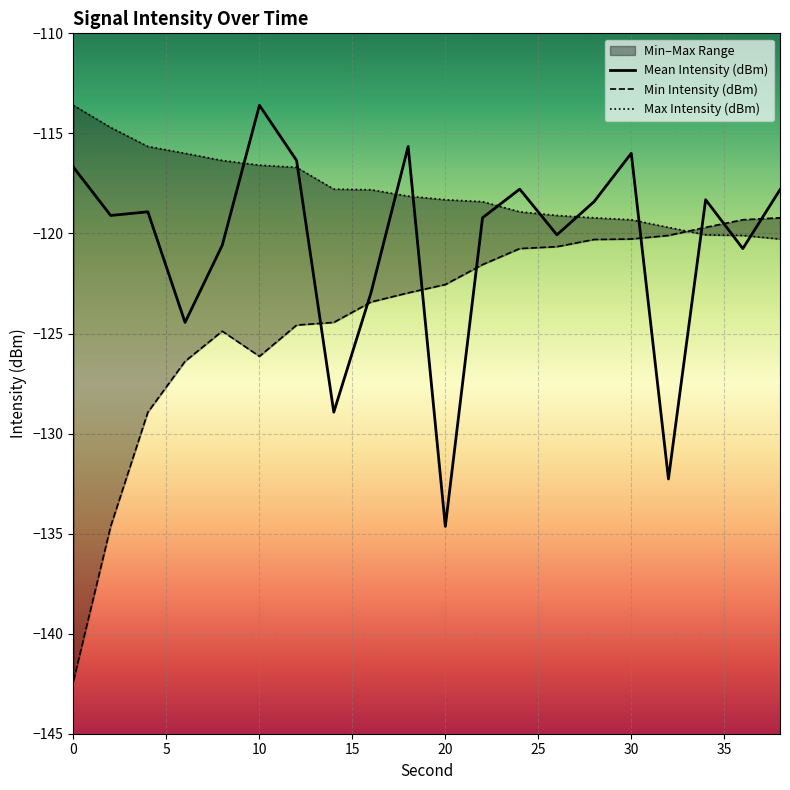

Rank the series at 32 from highest to lowest value.

Max Intensity (dBm), Min Intensity (dBm), Mean Intensity (dBm)